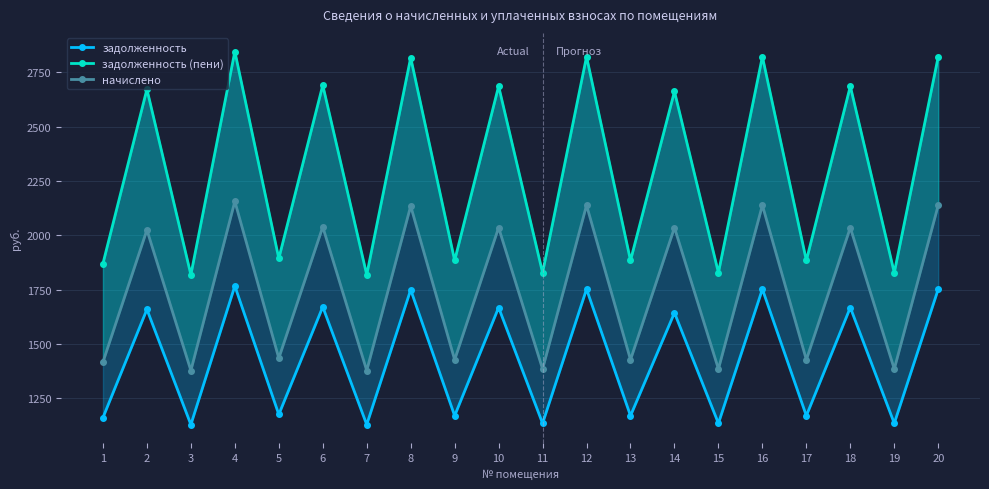

What is the value of the задолженность (пени) point at the 18th from the left?

2685.6